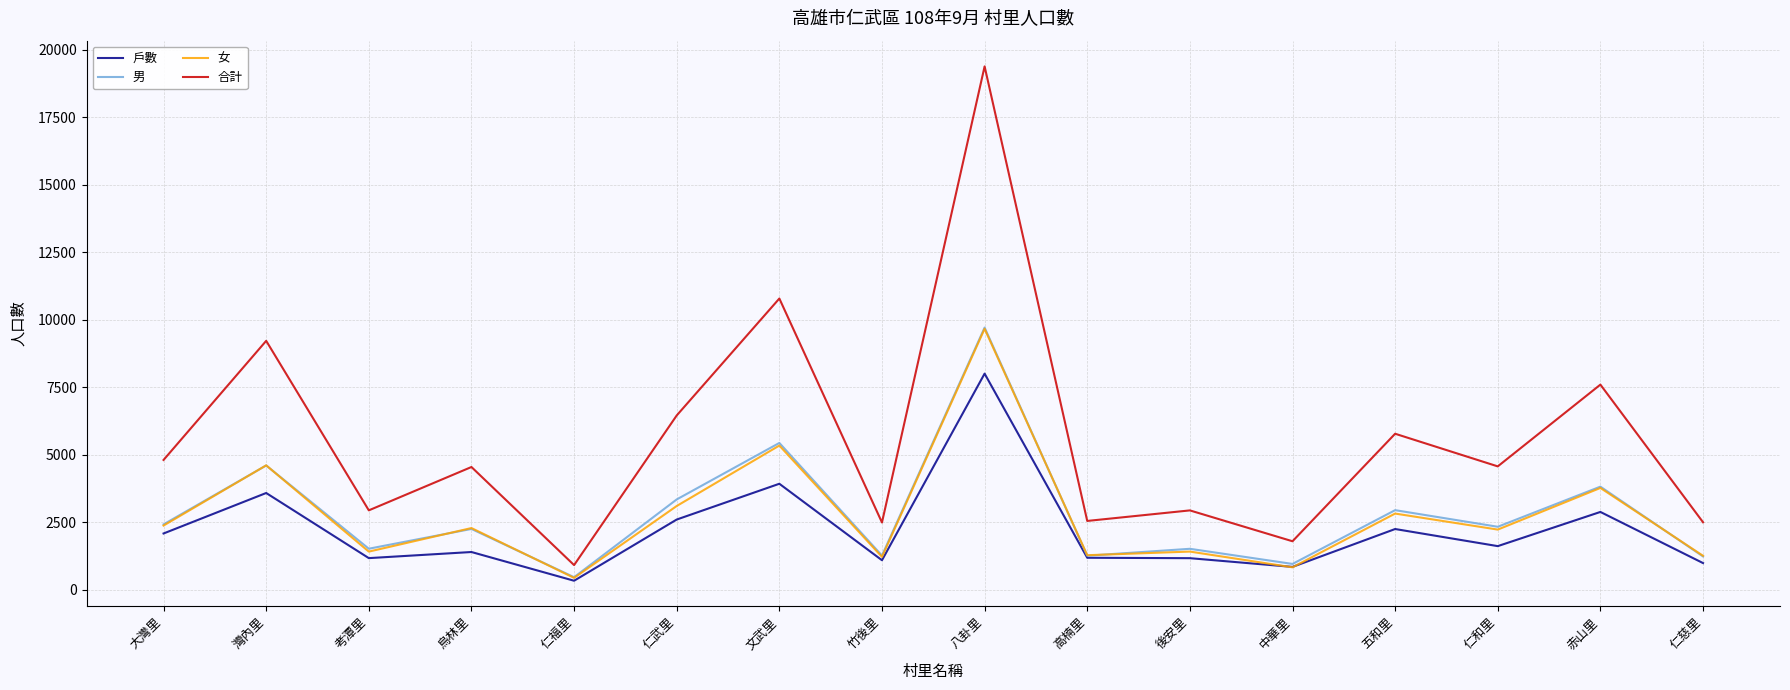

What value does the 女 series have at 後安里?

1421